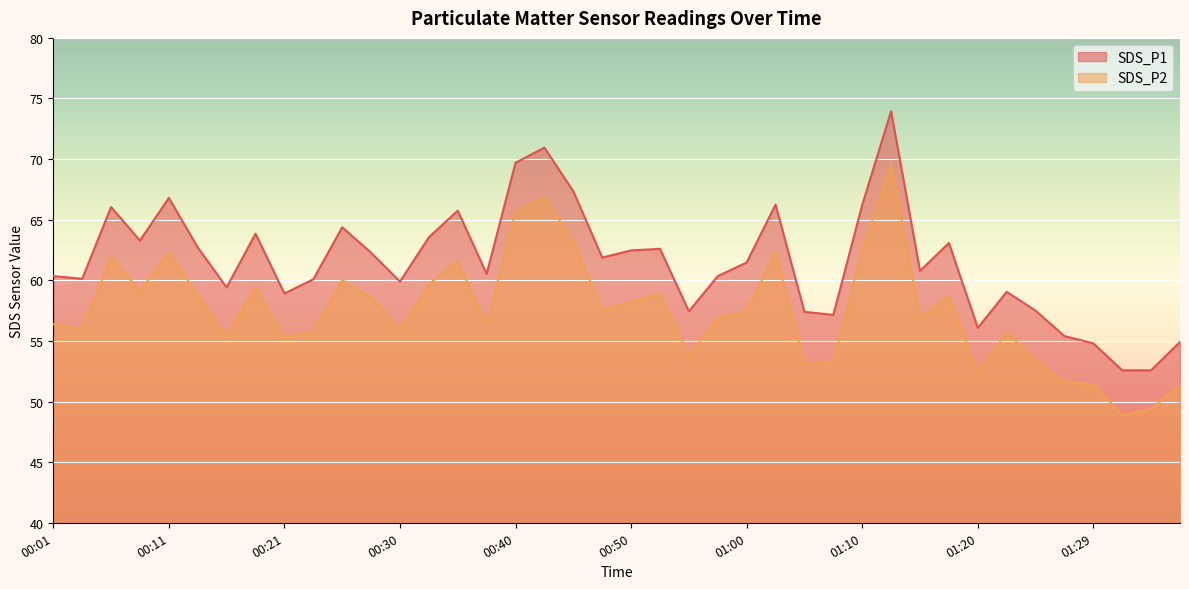

What is the label of the 30th point from the left?

01:12